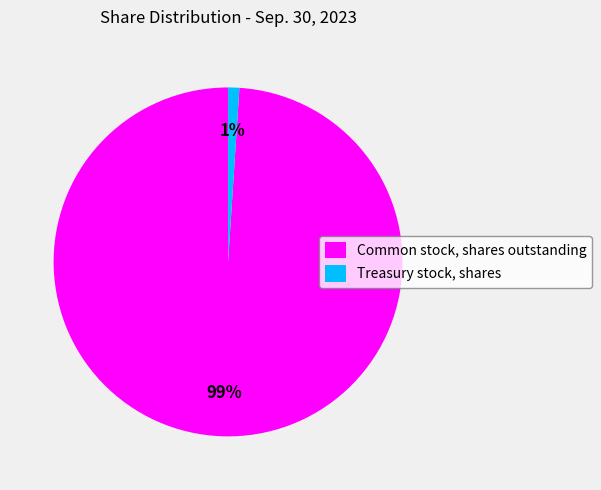

To the nearest percent, what is the combined percentage of Common stock, shares outstanding and Treasury stock, shares?

100%